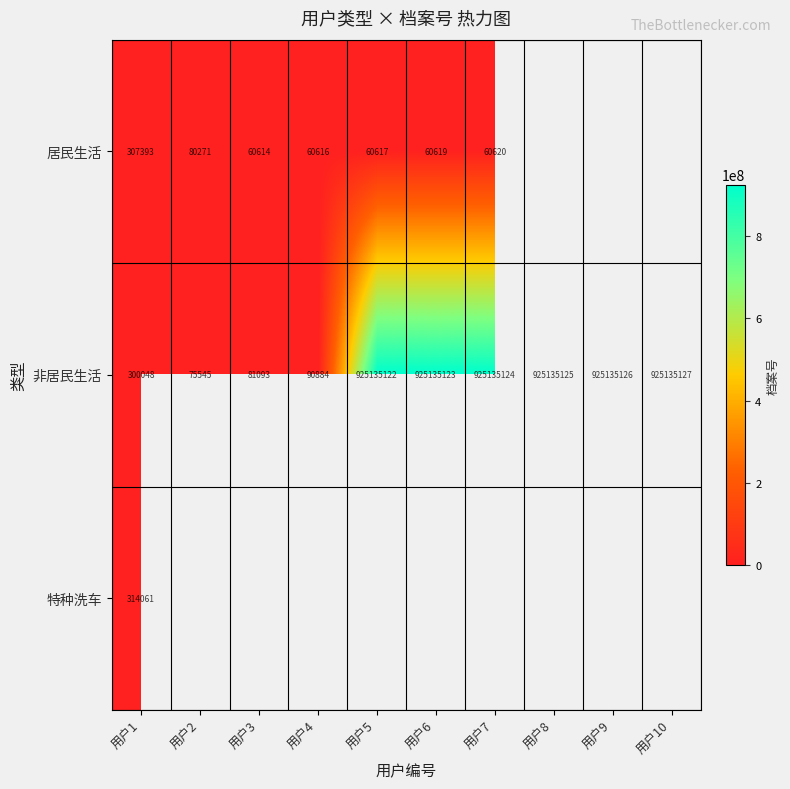

What is the difference between the 非居民生活 values at 用户1 and 用户2?

224503